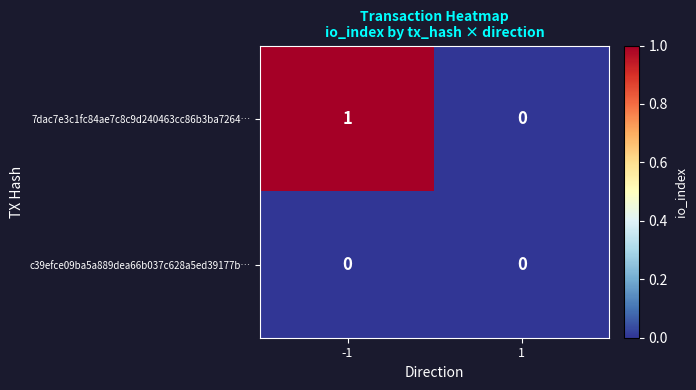

Is it true that 7dac7e3c1fc84ae7c8c9d240463cc86b3ba7264… equals 1 at -1?

True